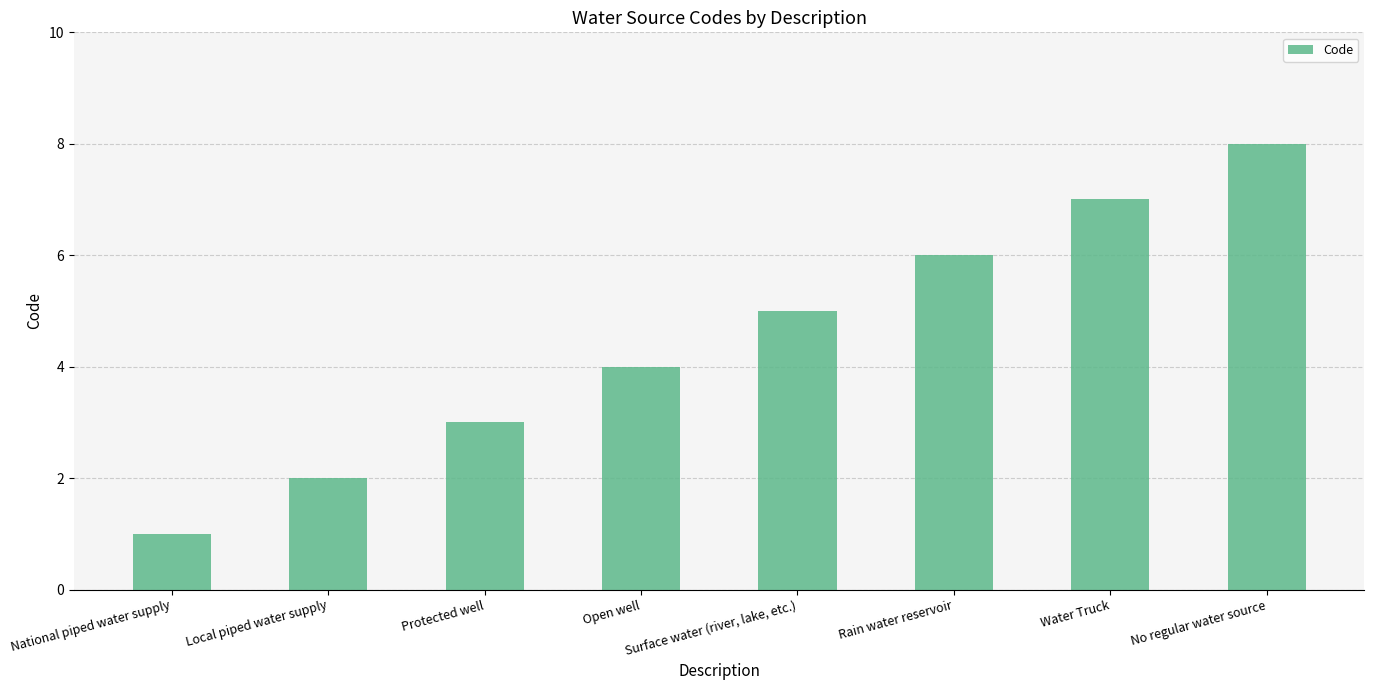

Are the bars horizontal?

No